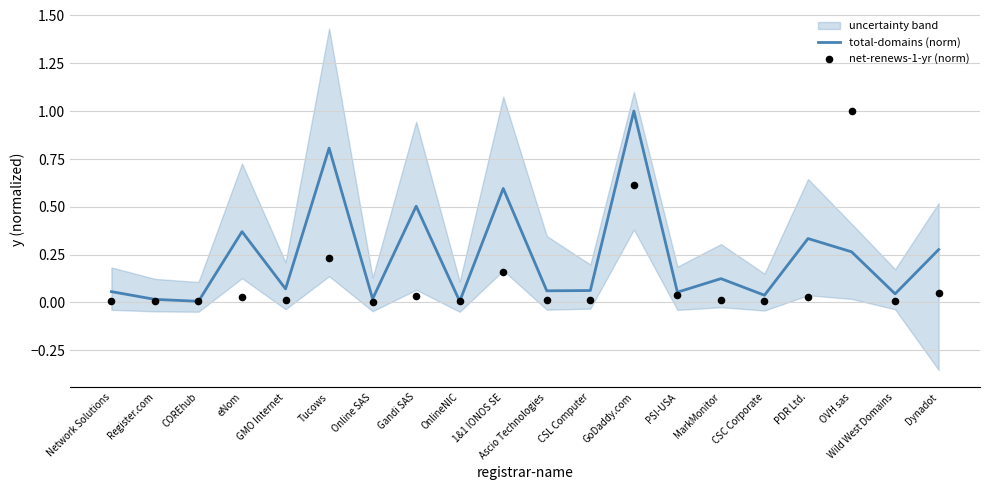

What are all the series names shown in the legend?

total-domains (norm), net-renews-1-yr (norm)